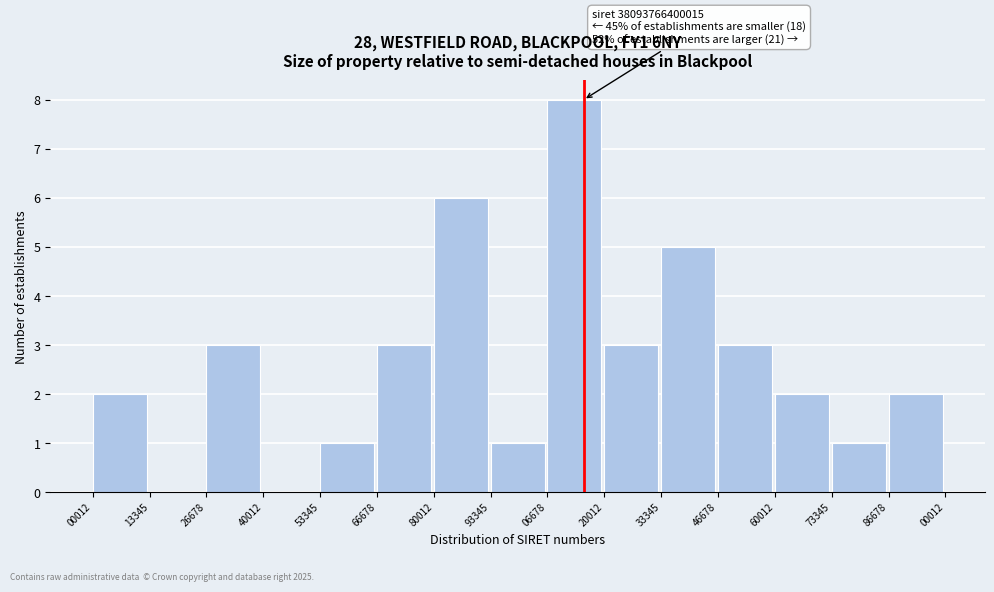

Reading right to left, what are all the values shown in this chart?

86678=2	73345=1	60012=2	46678=3	33345=5	20012=3	06678=8	93345=1	80012=6	66678=3	53345=1	40012=0	26678=3	13345=0	00012=2